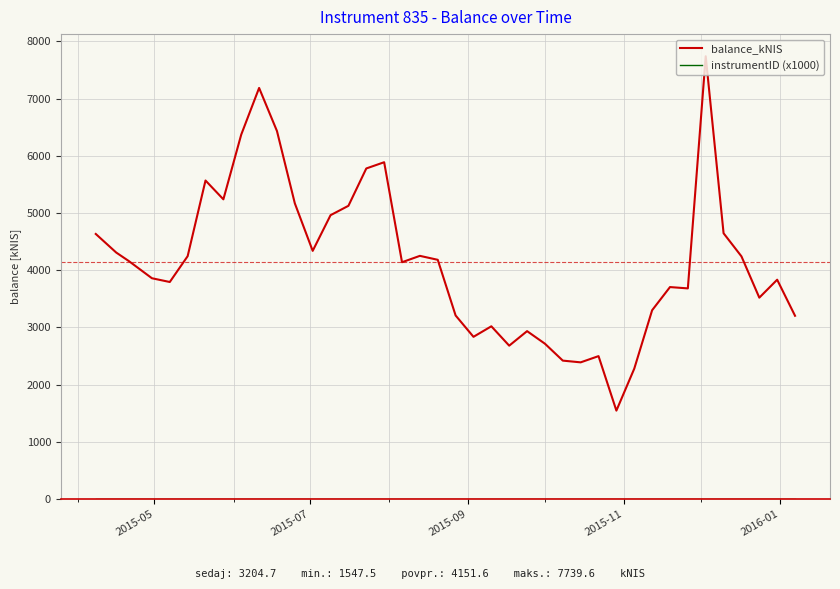

Which series has the widest spread of values?

balance_kNIS